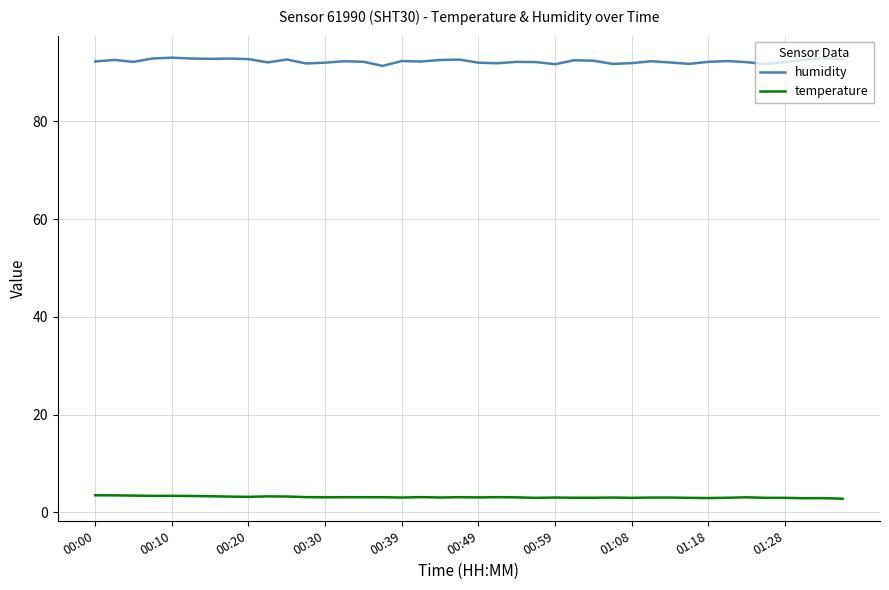

Which series has the largest range (max minus min)?

humidity